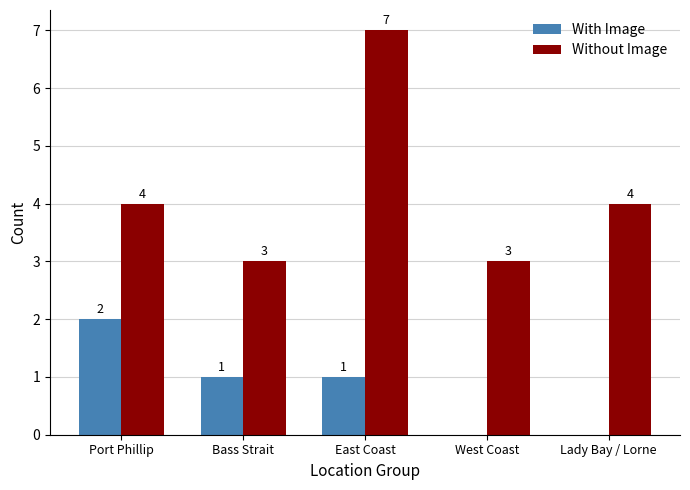

Which series changed the most between West Coast and Lady Bay / Lorne?

Without Image